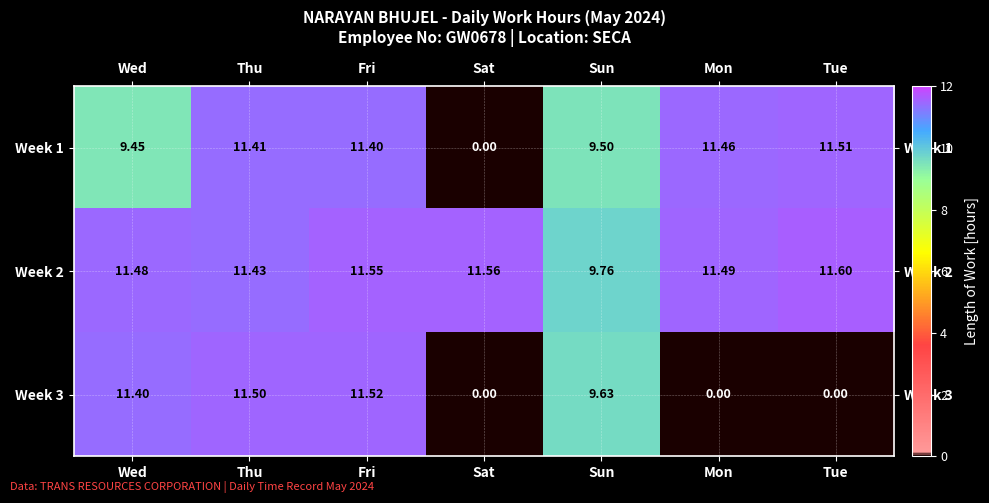

What is the total value across all series at Tue?

23.1